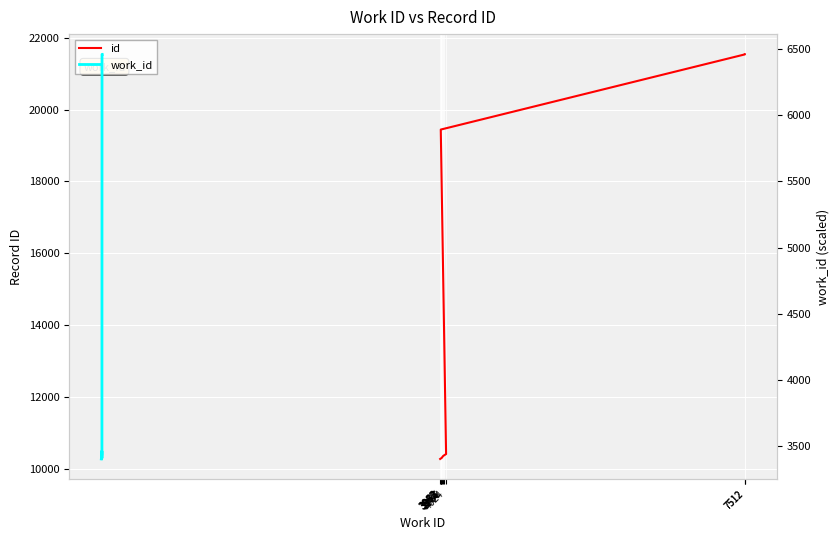

True or false: id and work_id intersect in this chart.

False